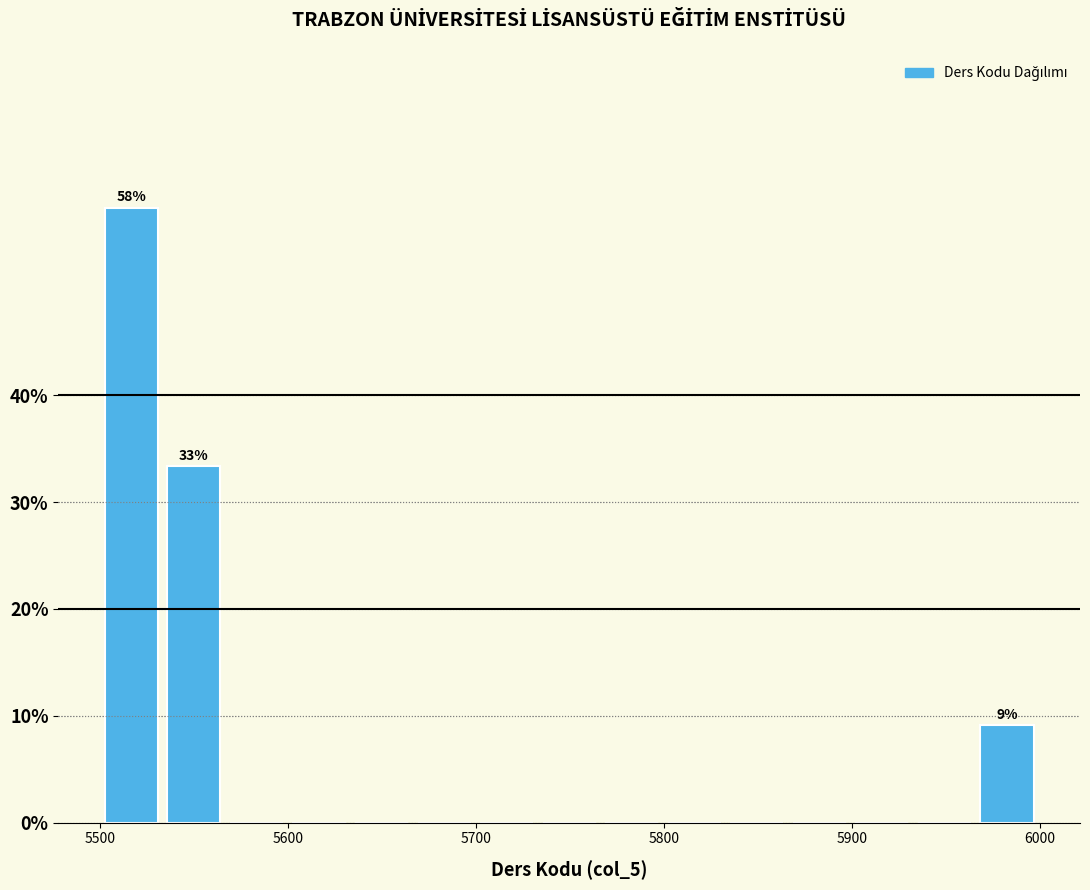

Around what value on the x-axis is the tallest bar? Give the approximate position of its centre, as read against the axis.

5520